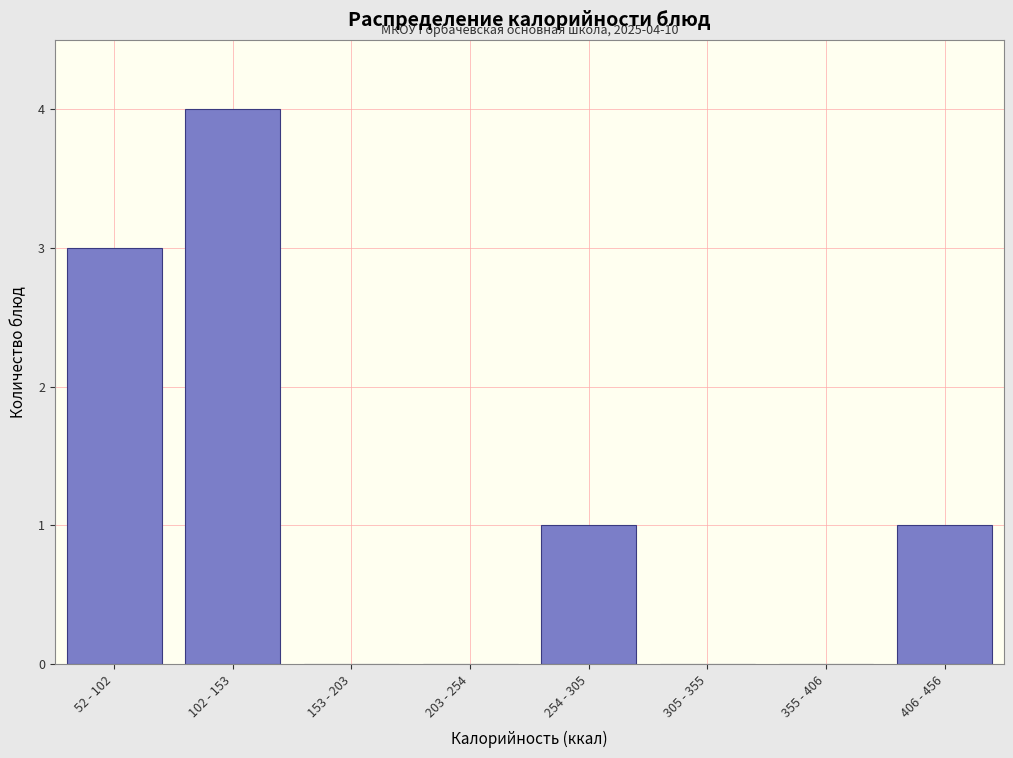

Reading left to right, list all the values displayed in this chart.

52 - 102=3	102 - 153=4	153 - 203=0	203 - 254=0	254 - 305=1	305 - 355=0	355 - 406=0	406 - 456=1